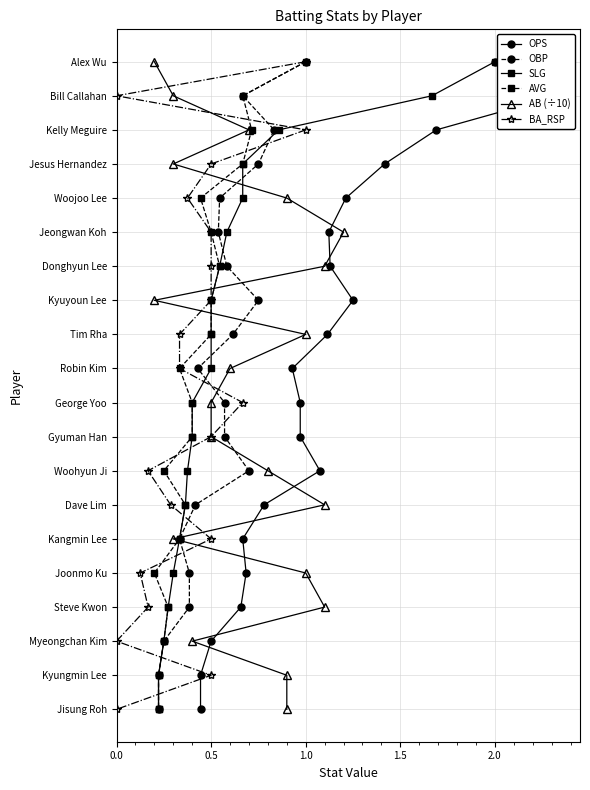

Which series has the widest spread of values?

OPS